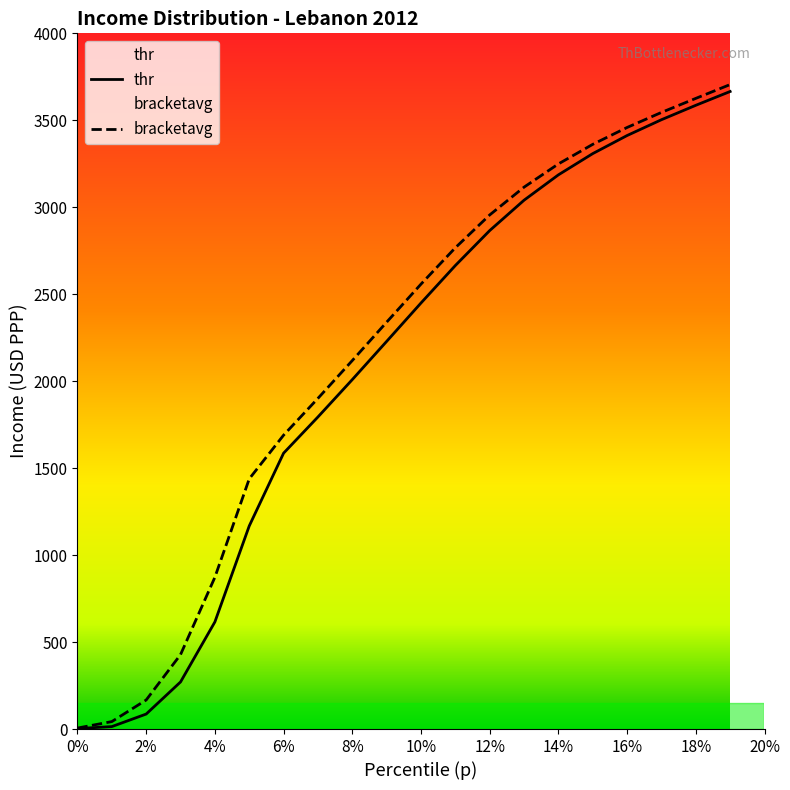

What is the highest value of the bracketavg series?

3705.5